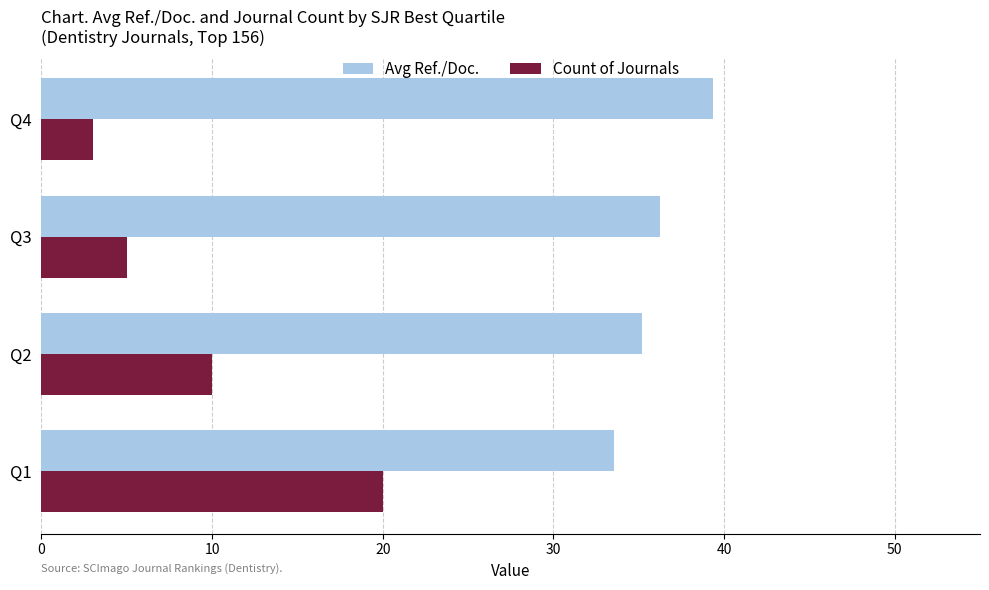

Rank the series by their average value, from highest to lowest.

Avg Ref./Doc., Count of Journals